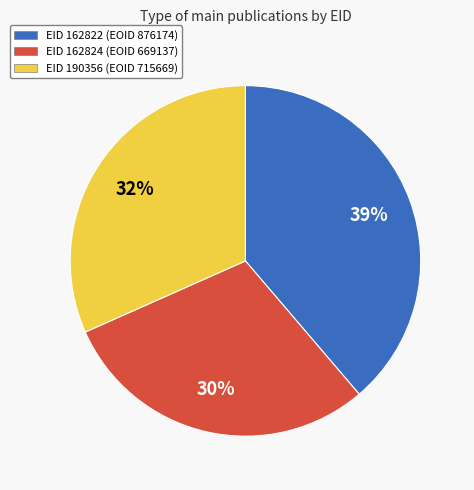

To the nearest percent, what is the difference between the largest and smallest slice percentages?

9%